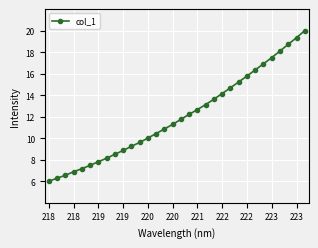

Reading right to left, transcribe all the data shown in this chart.

20.0	19.3	18.7	18.1	17.5	16.9	16.3	15.8	15.2	14.7	14.2	13.6	13.1	12.7	12.2	11.8	11.3	10.9	10.4	10.0	9.6	9.2	8.9	8.5	8.1	7.8	7.5	7.2	6.9	6.6	6.3	6.0